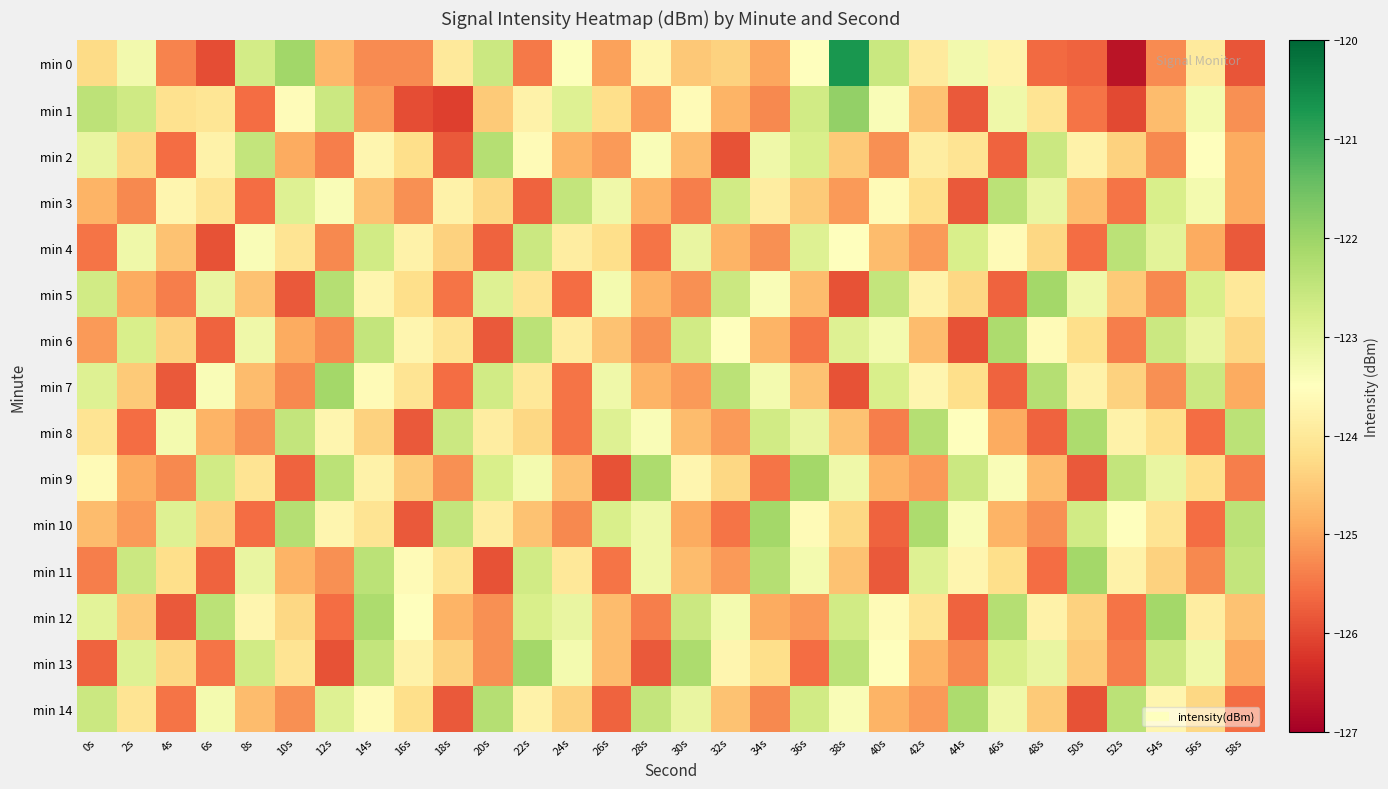

At which category is the sum across all series the highest?

14s